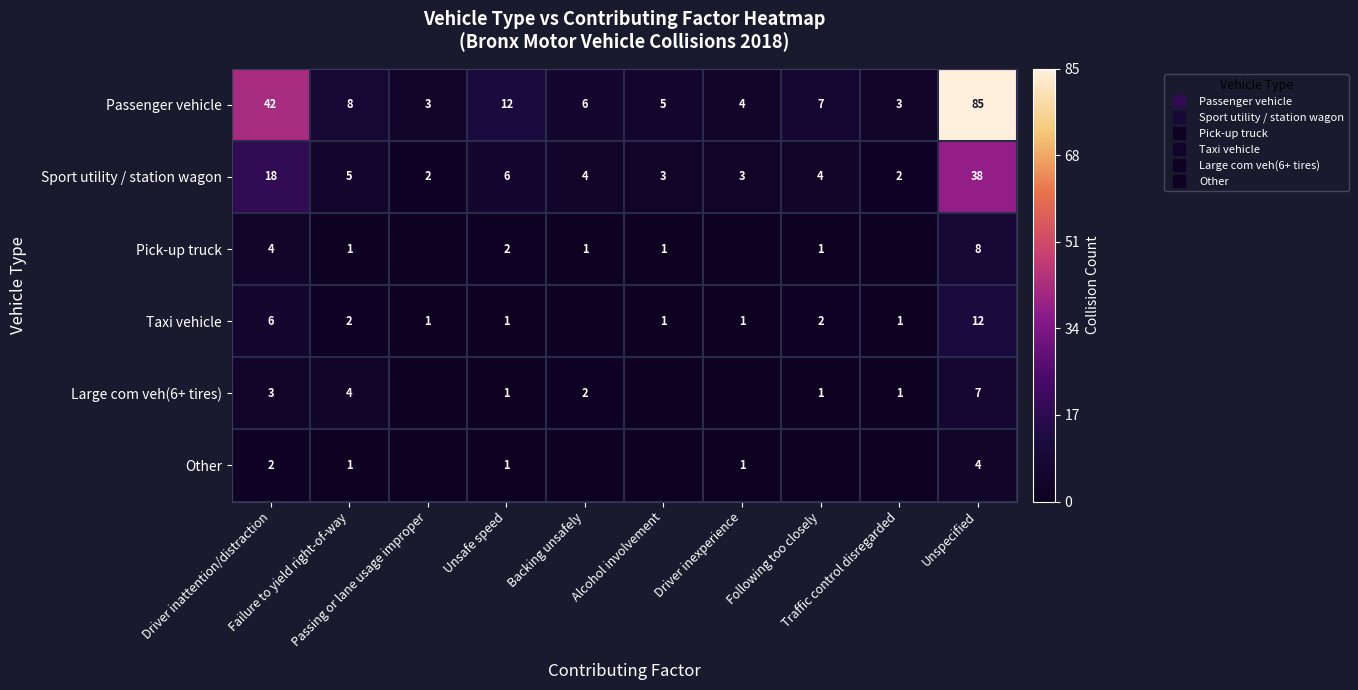

Which has a higher value, Unsafe speed or Driver inattention/distraction?

Driver inattention/distraction